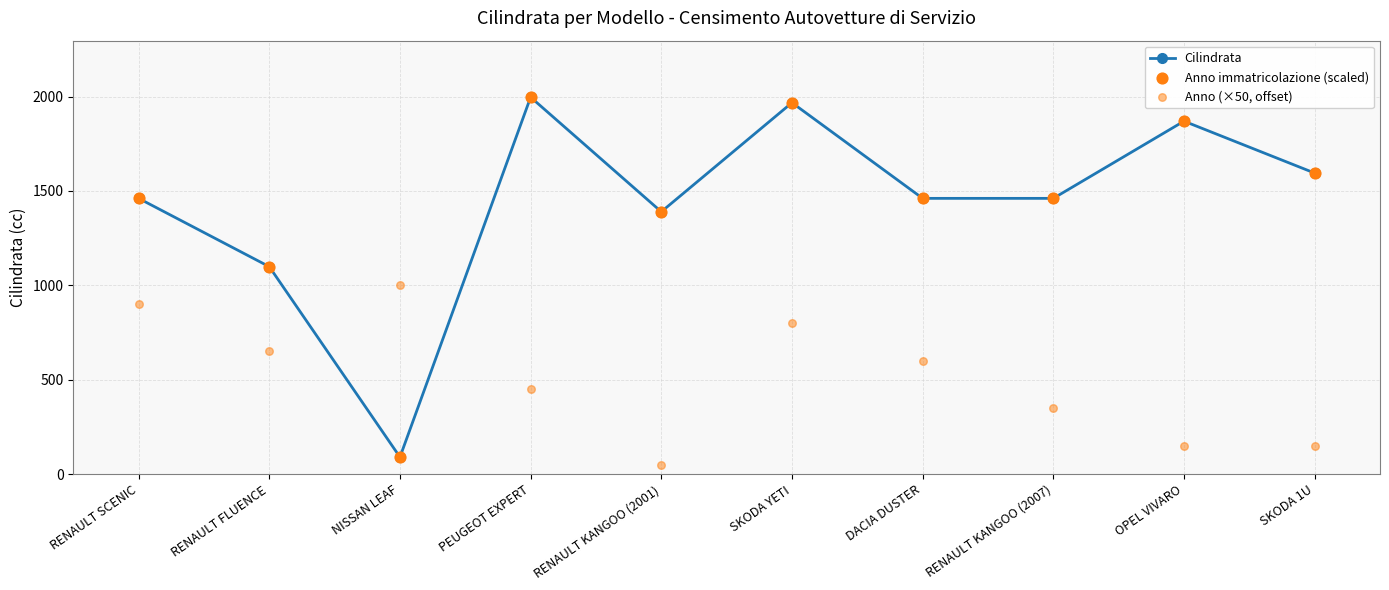

What is the total value across all series at RENAULT SCENIC?

3822